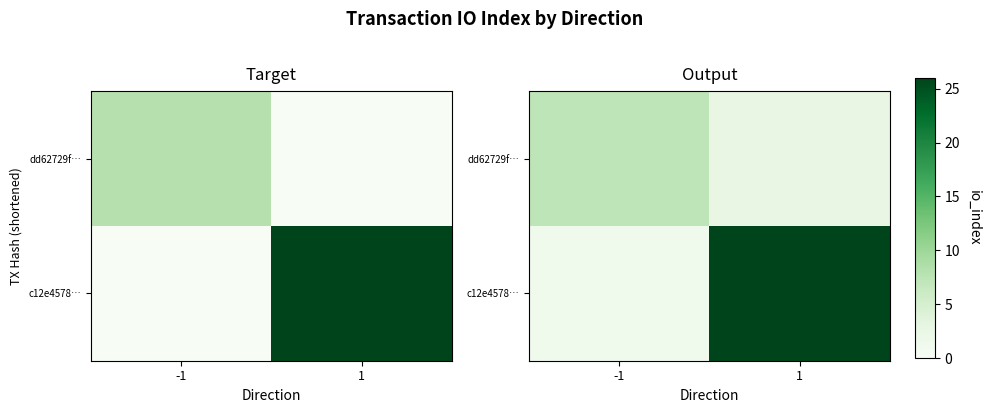

What is the lowest value of the dd62729f… series?

2.7